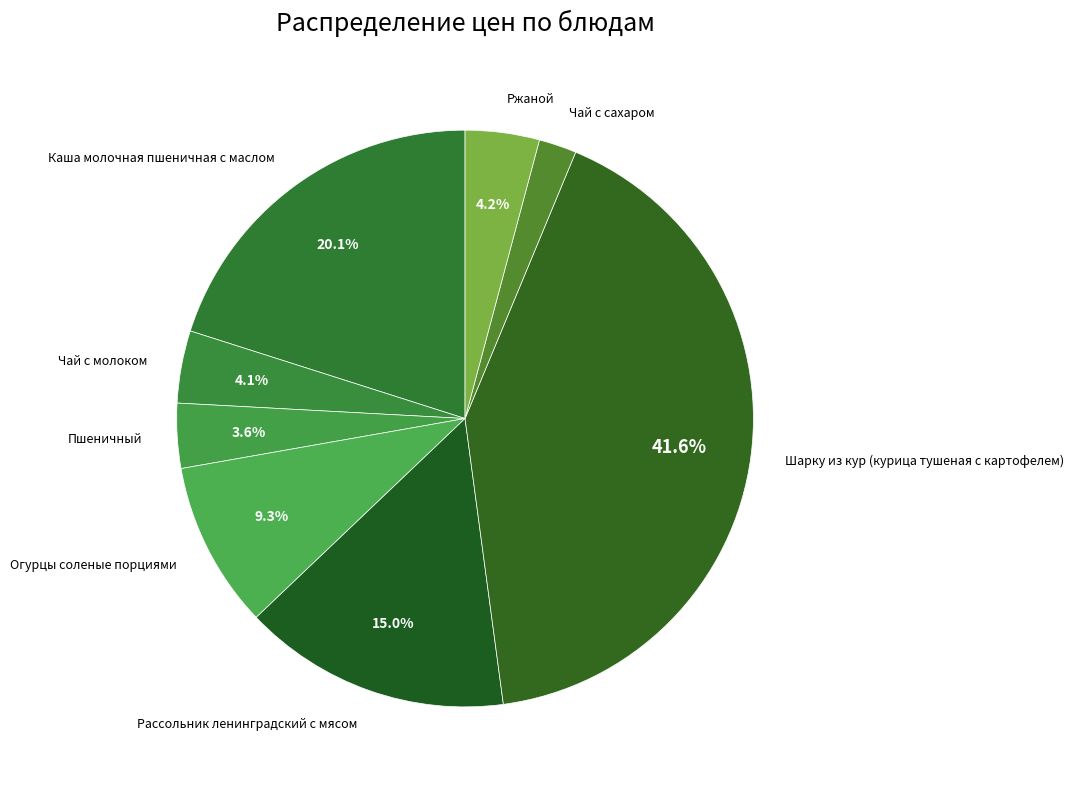

How many segments does this pie chart have?

8